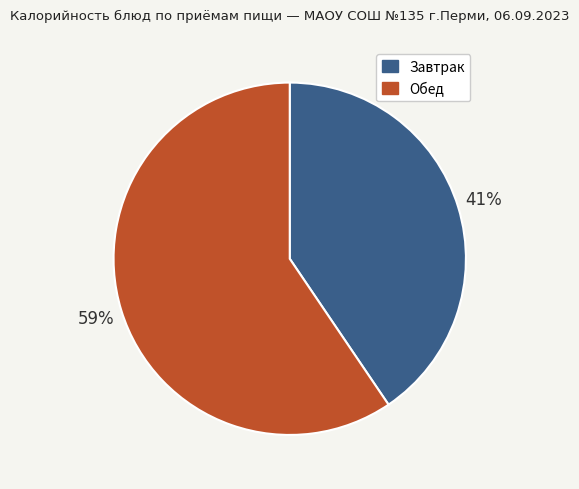

To the nearest percent, what is the average slice percentage?

50%